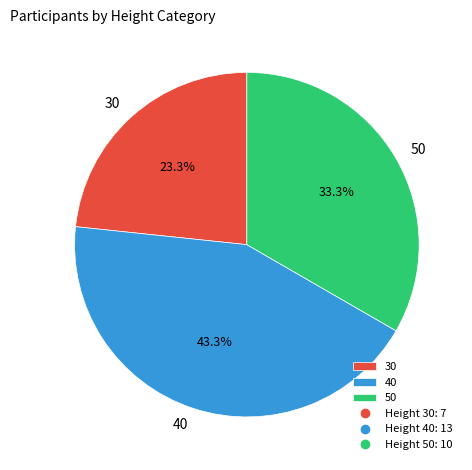

Does any single category account for the majority?

No